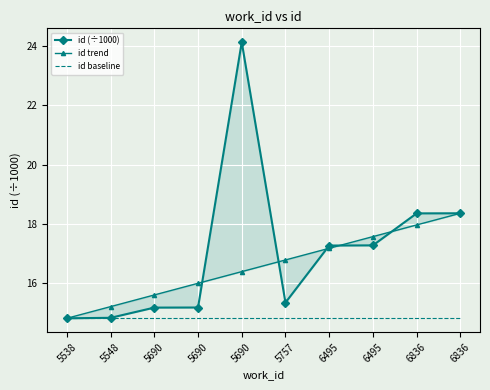

True or false: id trend and id baseline cross at least once.

False